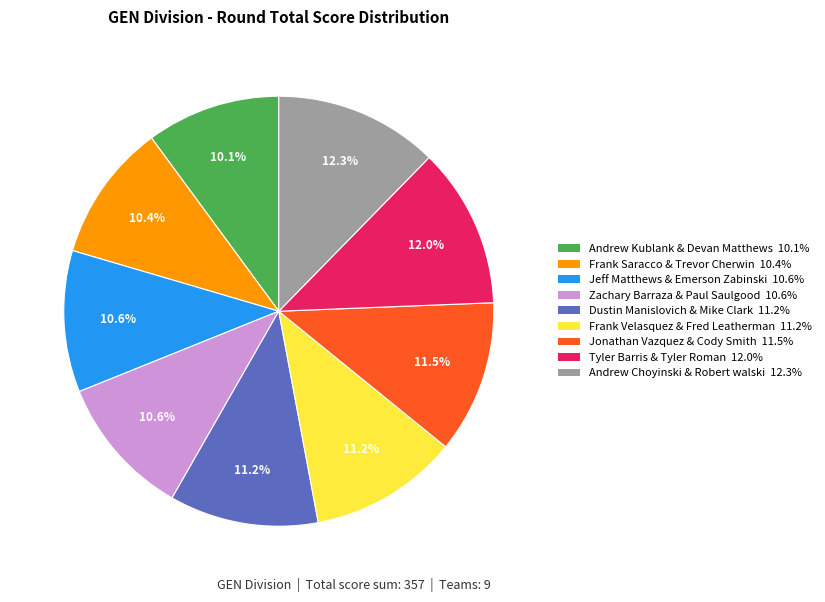

To the nearest percent, what percentage of the pie is Jeff Matthews & Emerson Zabinski?

11%